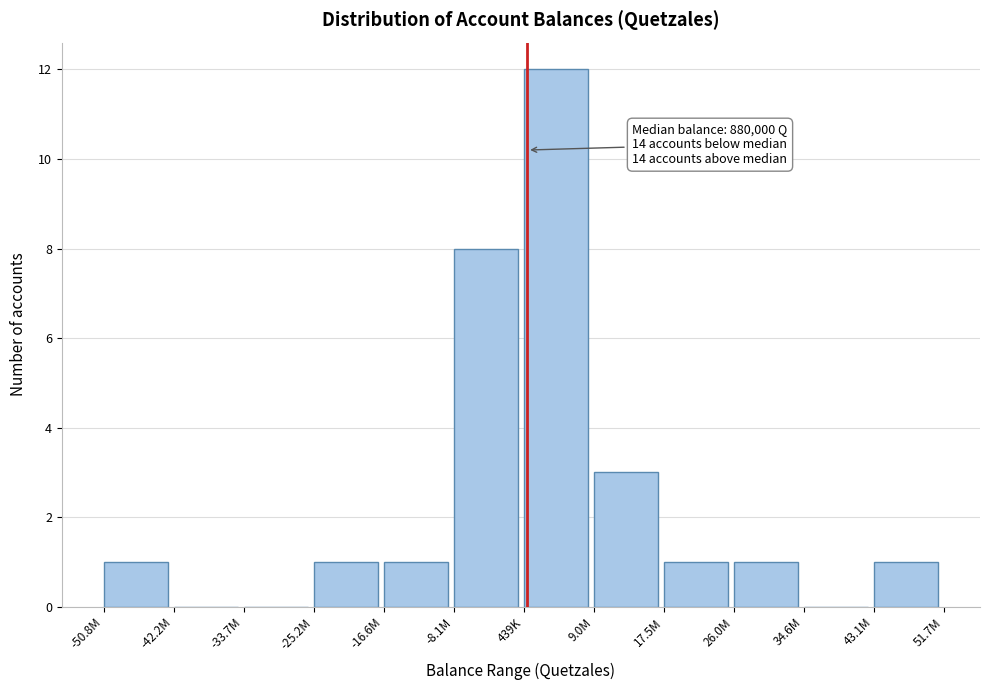

Reading right to left, what are all the values shown in this chart?

43.1M=1	34.6M=0	26.0M=1	17.5M=1	9.0M=3	439K=12	-8.1M=8	-16.6M=1	-25.2M=1	-33.7M=0	-42.2M=0	-50.8M=1